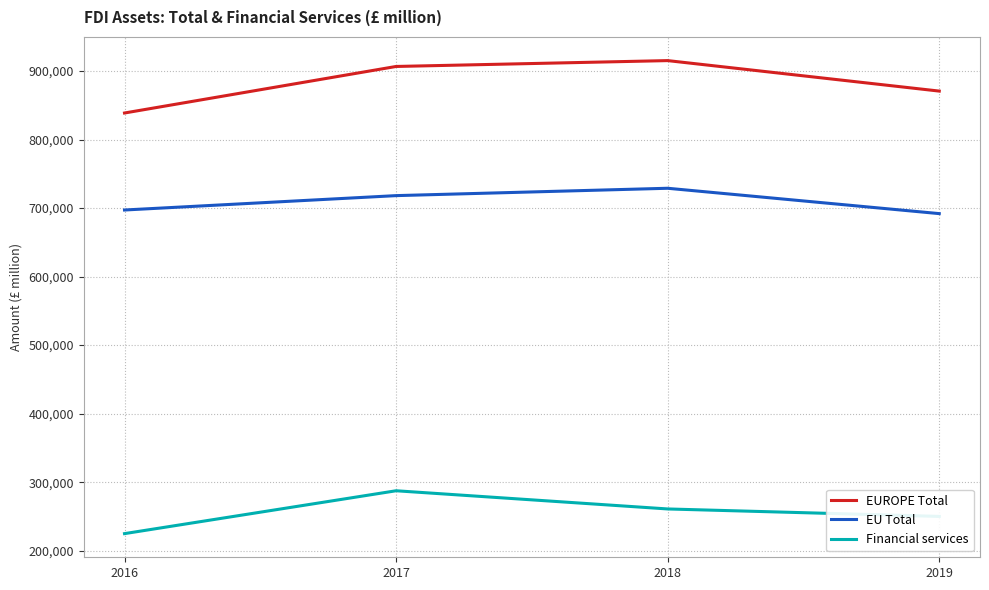

At how many categories does at least one series exceed 653914?

4